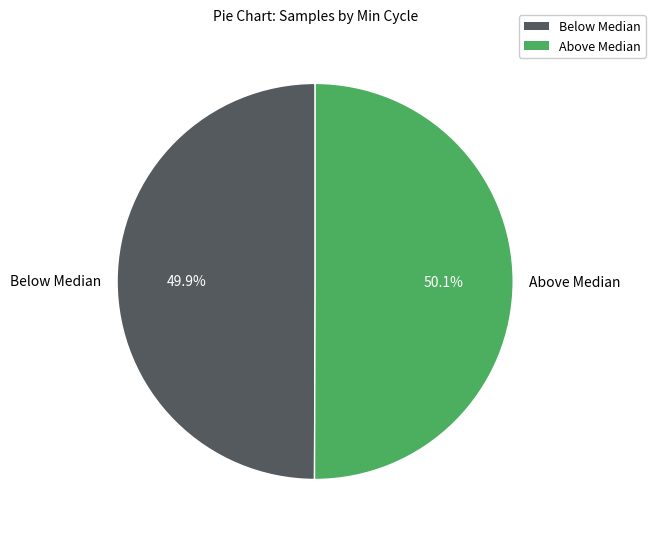

What is the ratio of the value at Below Median to the value at Above Median?

1.0